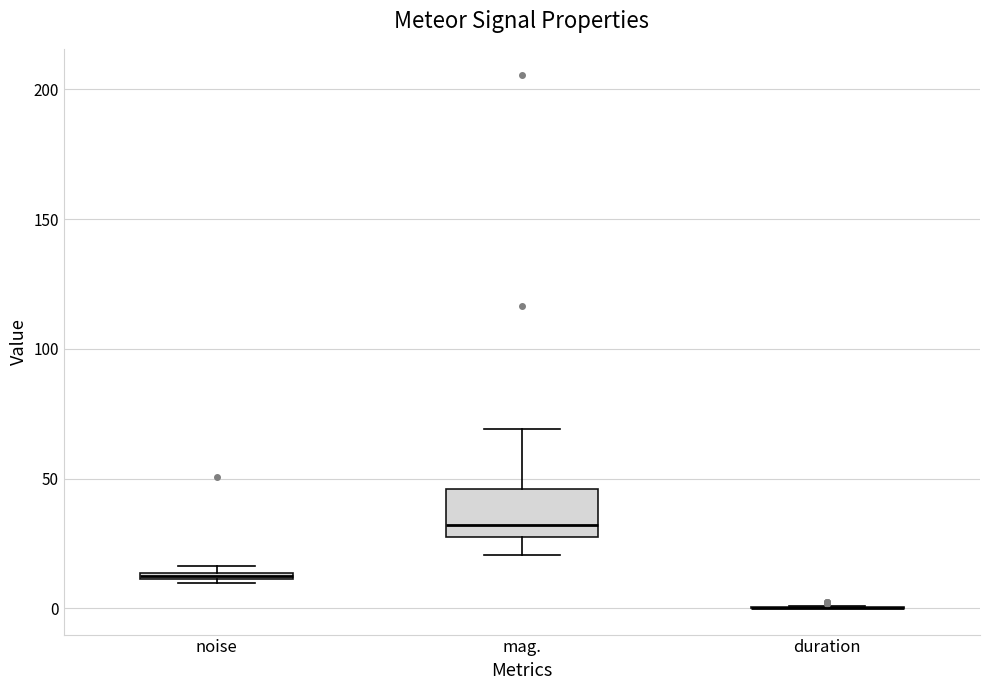

Comparing the boxes themselves (not the whiskers), which one is the tallest?

mag.